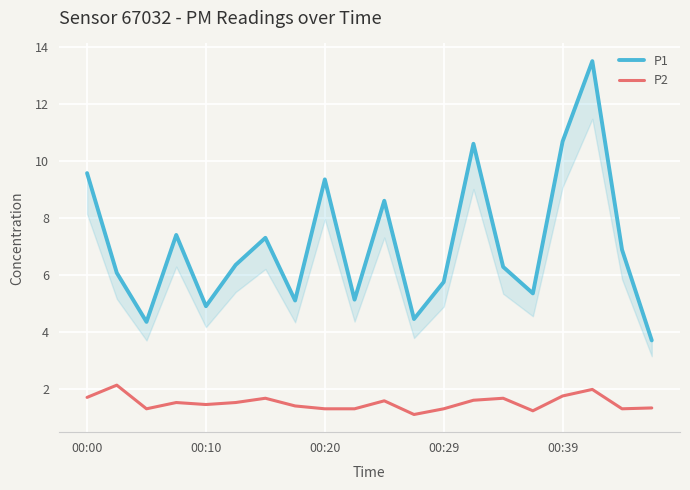

Is it true that P1 equals 5.2 at 19?

False